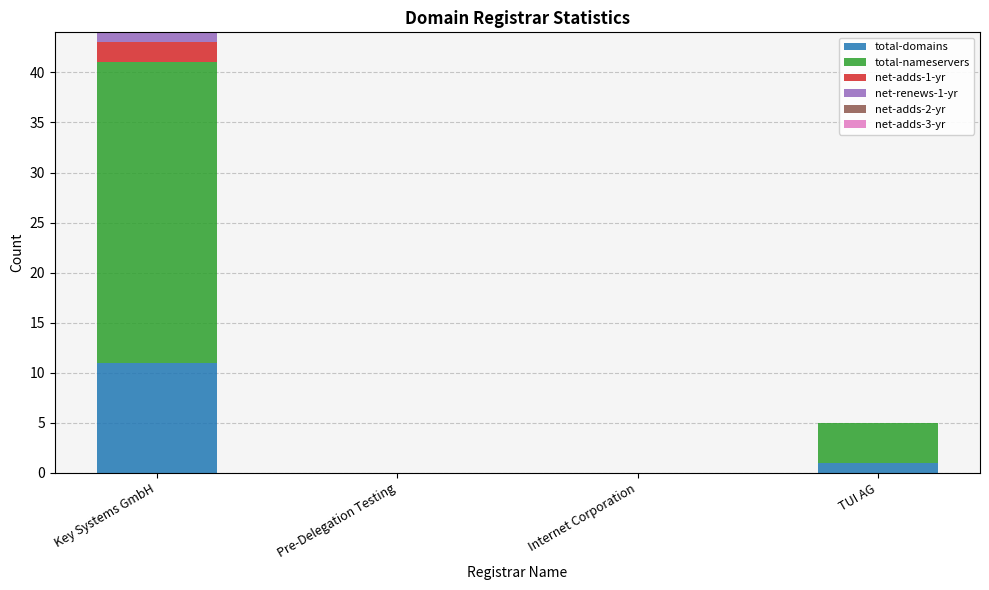

What is the total value across all series at Key Systems GmbH?

44